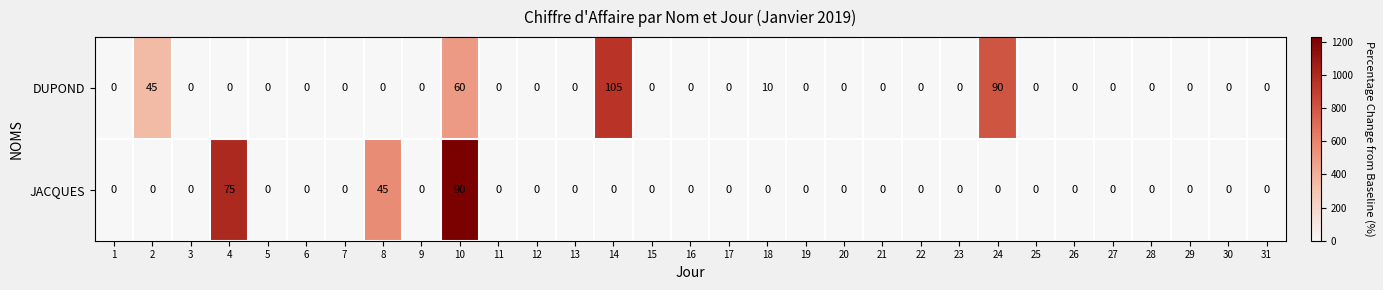

Is it true that JACQUES equals 49 at 21?

False